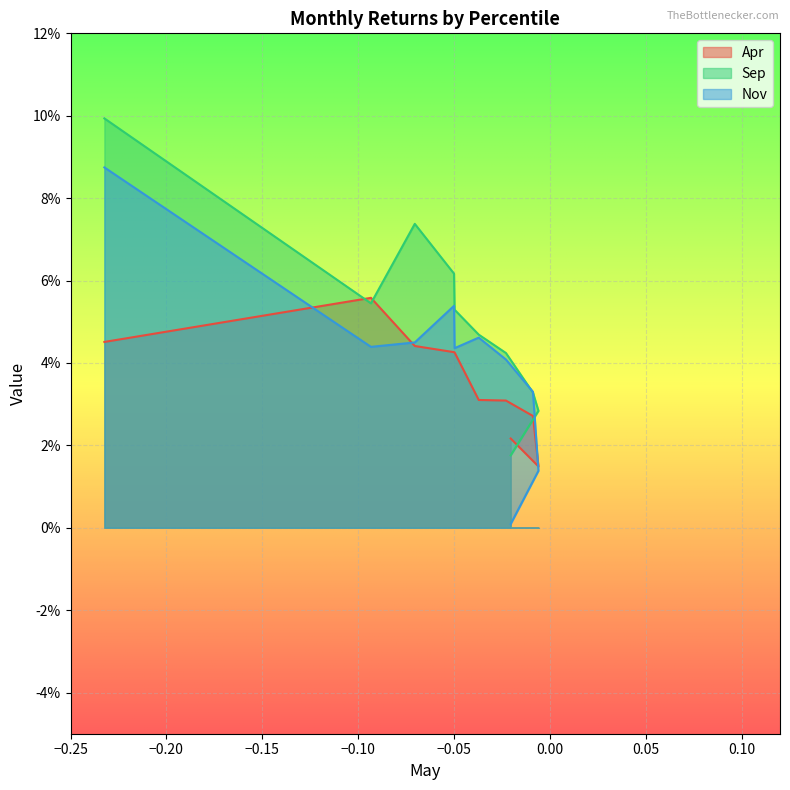

How many times do Apr and Nov cross each other?

3